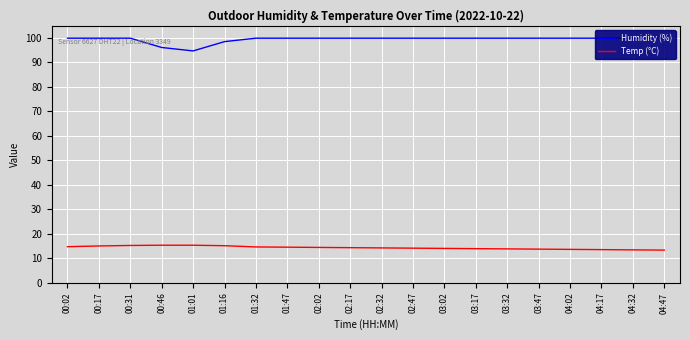

The value of Humidity (%) at 02:32 is 47.3. True or false?

False